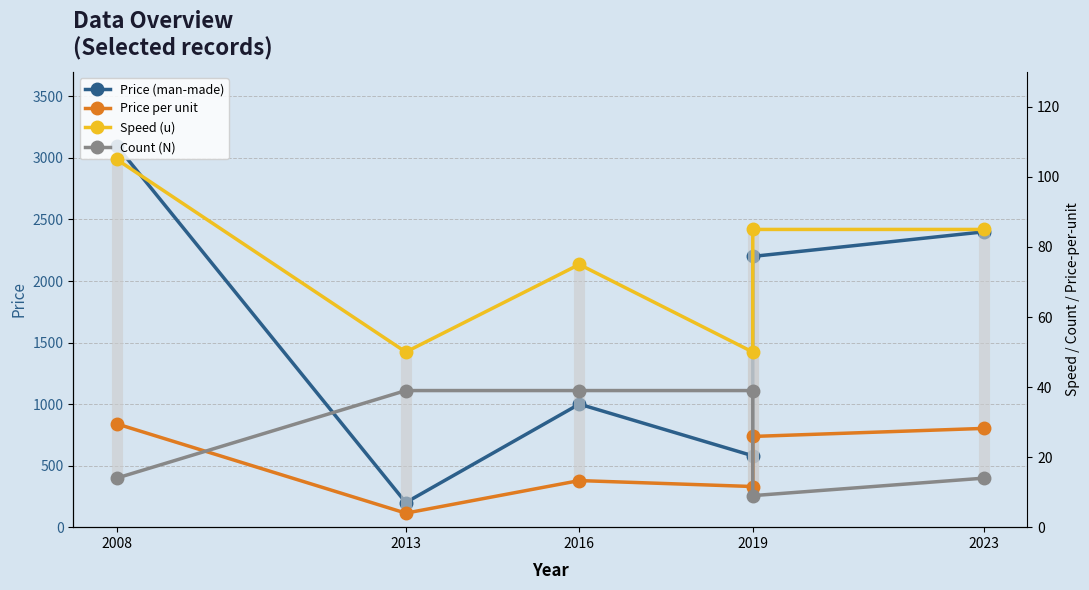

What is the difference between the maximum and minimum values in the Speed (u) series?

55.0